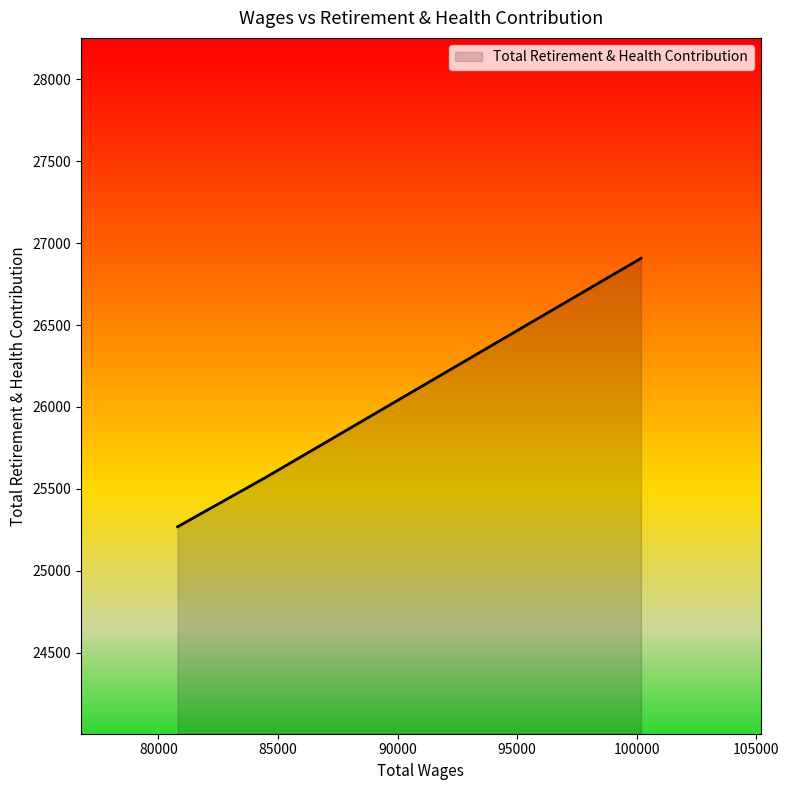

Does the chart display data point markers on the line(s)?

No